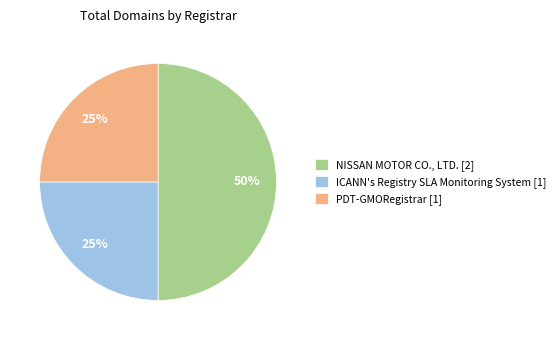

Which has a higher value, PDT-GMORegistrar or NISSAN MOTOR CO., LTD.?

NISSAN MOTOR CO., LTD.